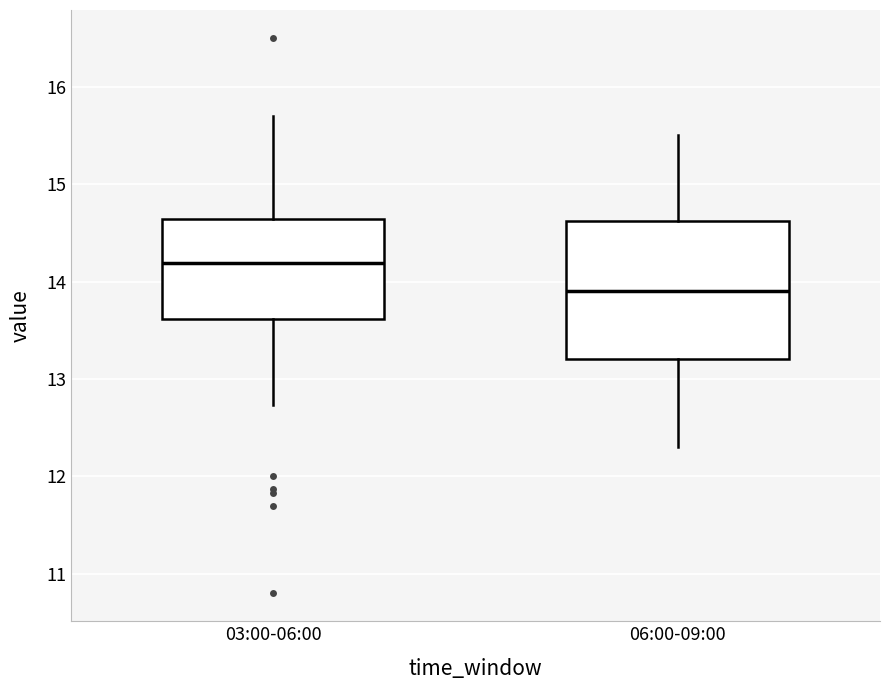

Which box's median line is the lowest?

06:00-09:00